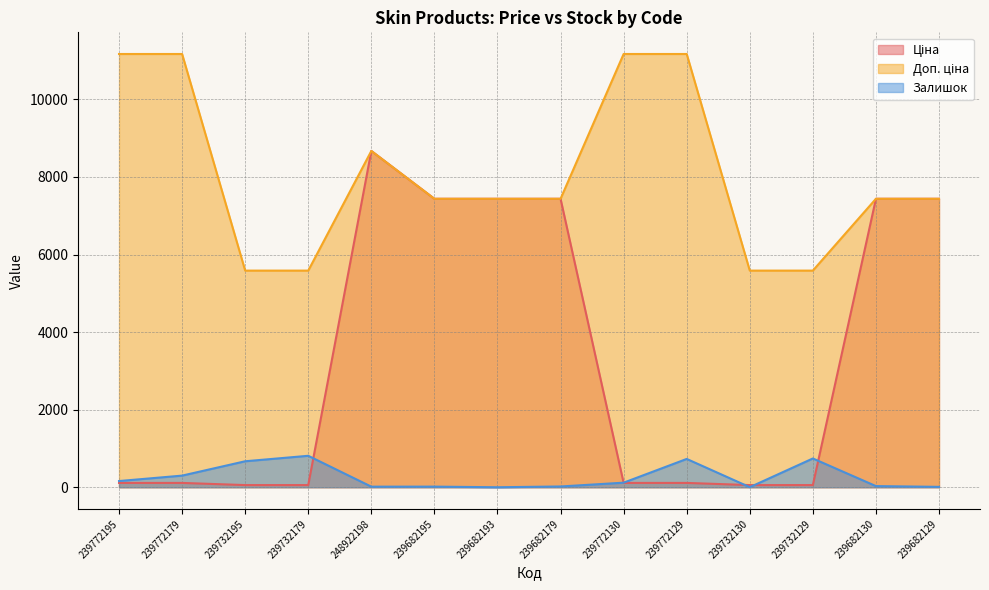

What is the difference between the maximum and second lowest values in the Залишок series?

809.0